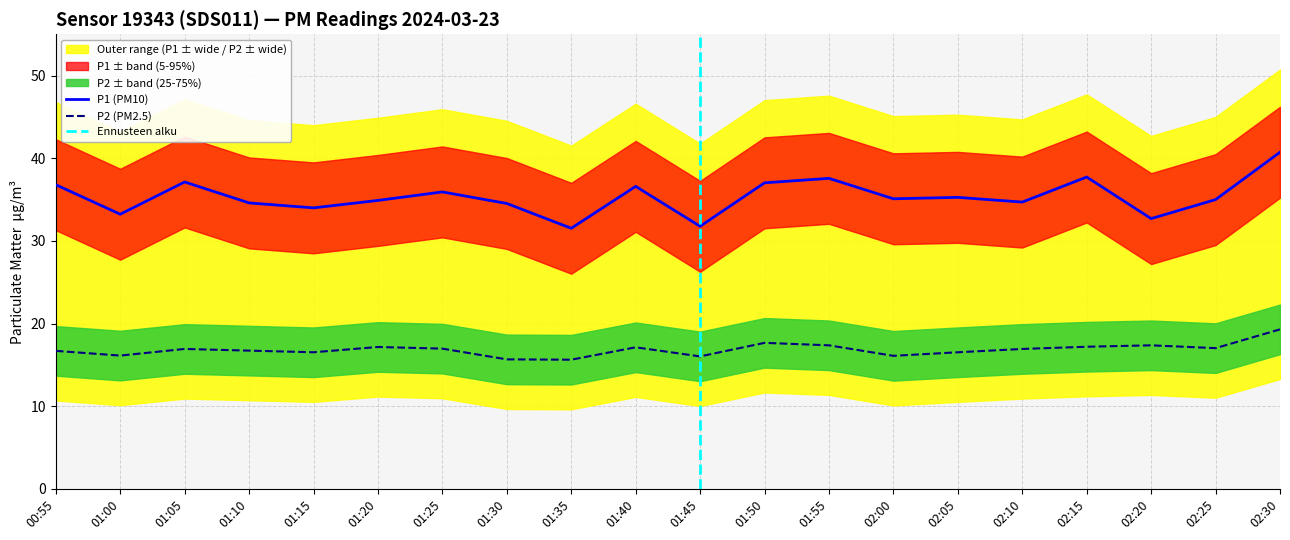

What is the label of the 3rd point from the right?

02:20